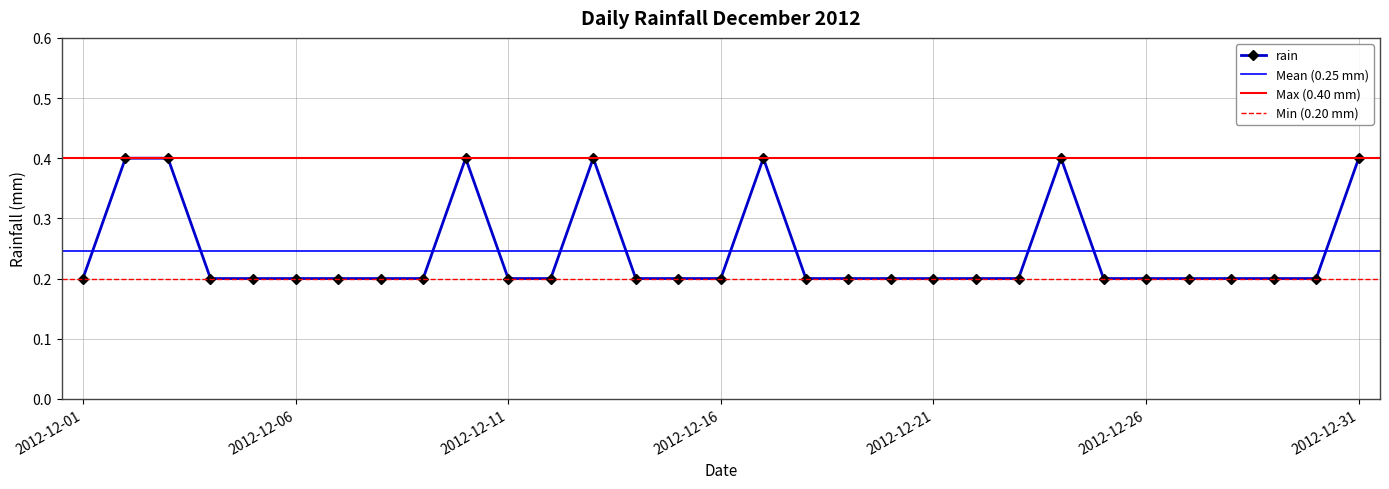

The value at 2012-12-11 is 0.2. True or false?

True